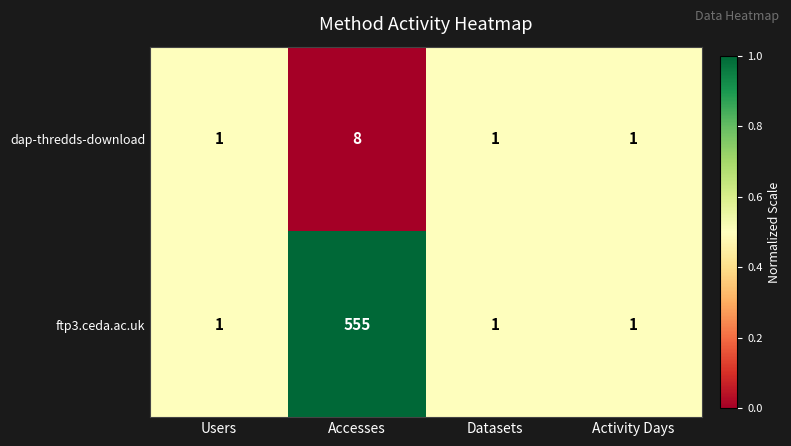

Which series has the widest spread of values?

ftp3.ceda.ac.uk